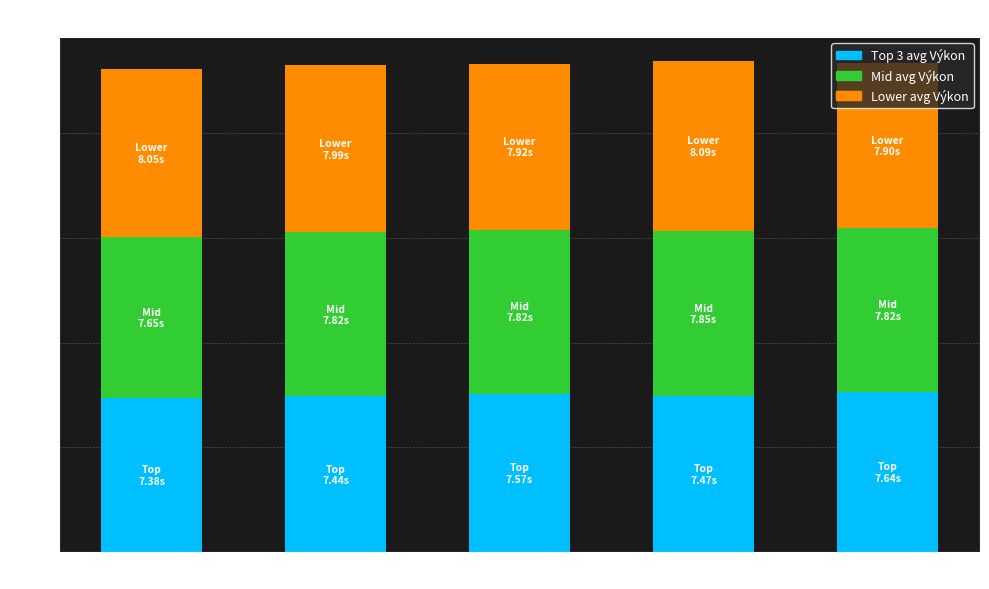

What is the value of the Top 3 avg Výkon bar at the 1st from the left?

7.4